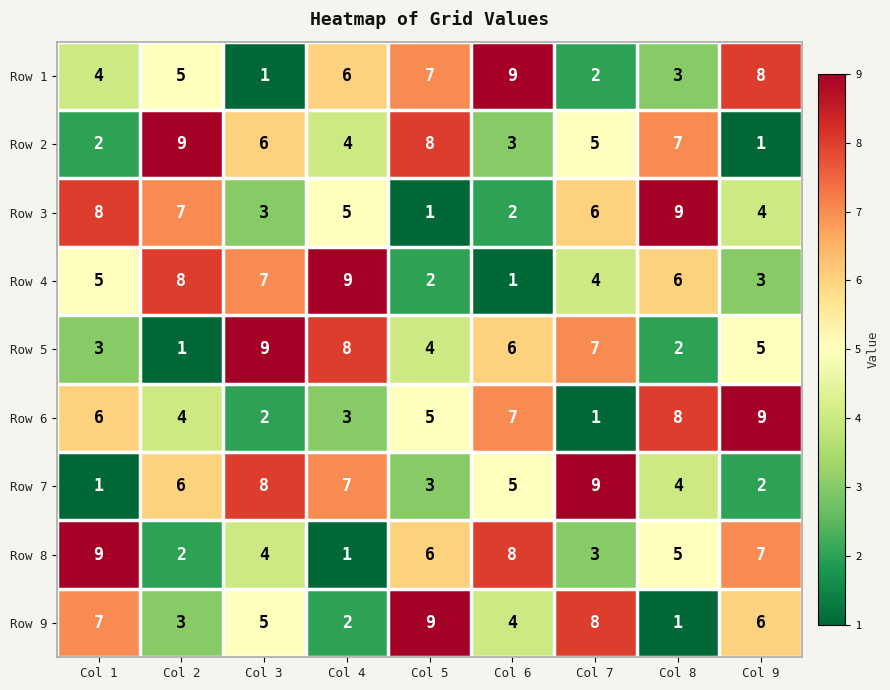

The Row 2 series shows 6 at Col 3. True or false?

True